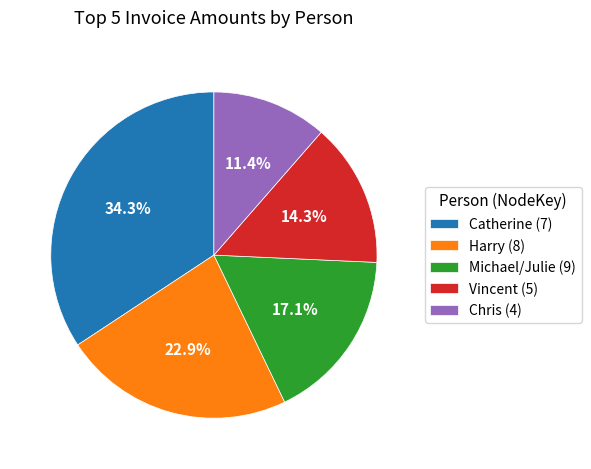

Is Chris (4) the majority of the pie?

No